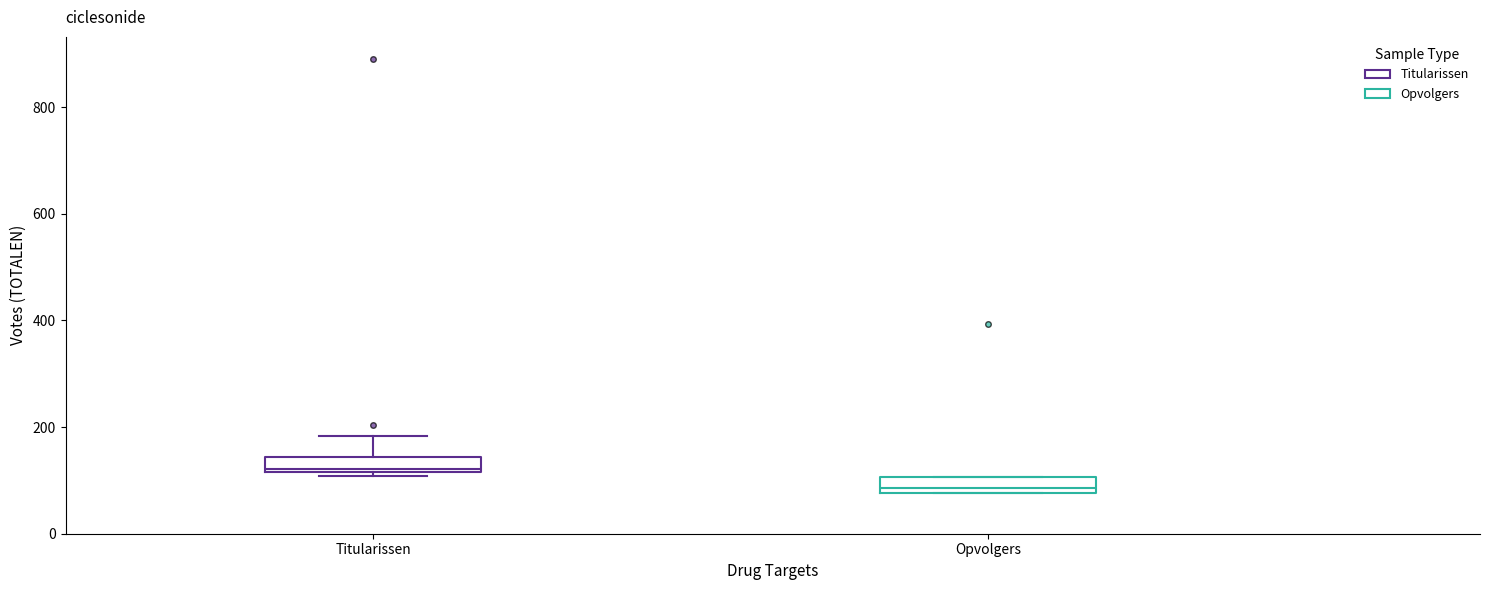

Which box has the highest median line?

Titularissen